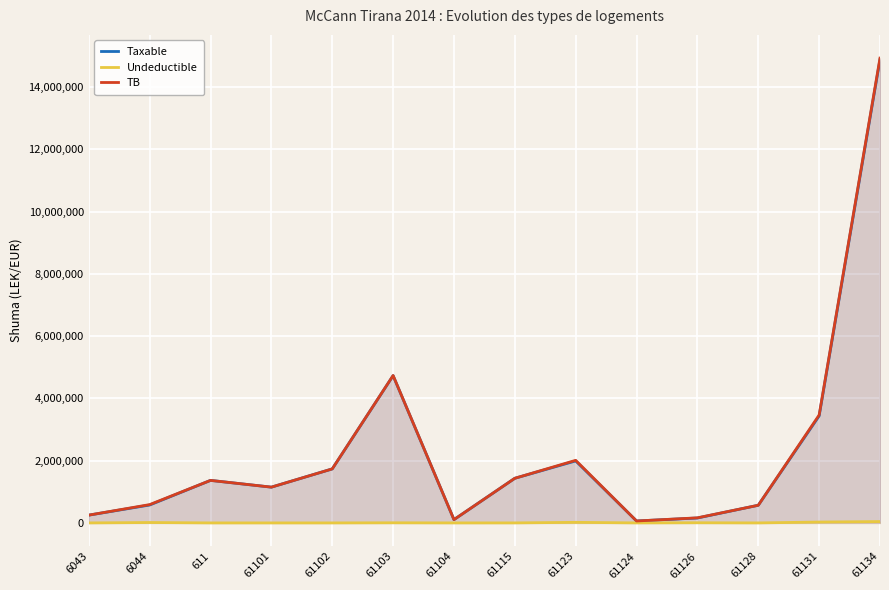

Which series changed the most between 61131 and 61134?

TB